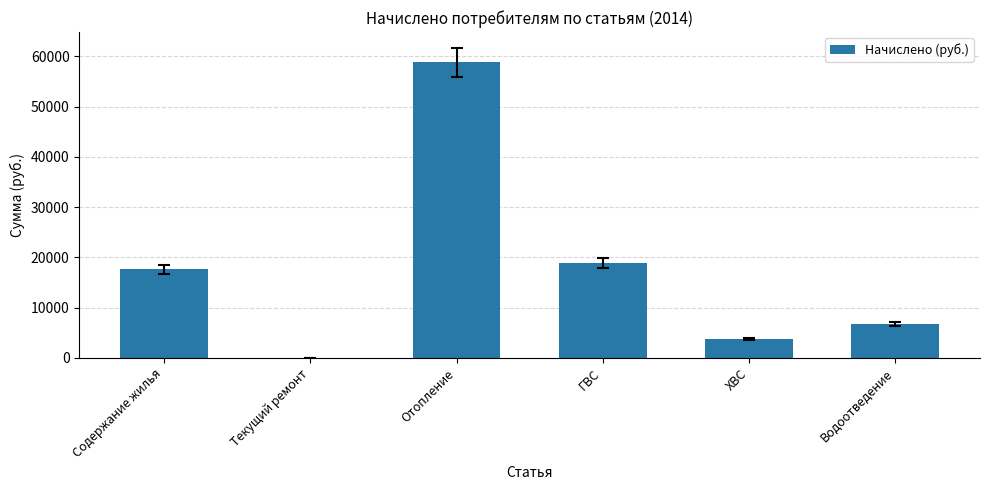

What is the sum of all values?

105845.3